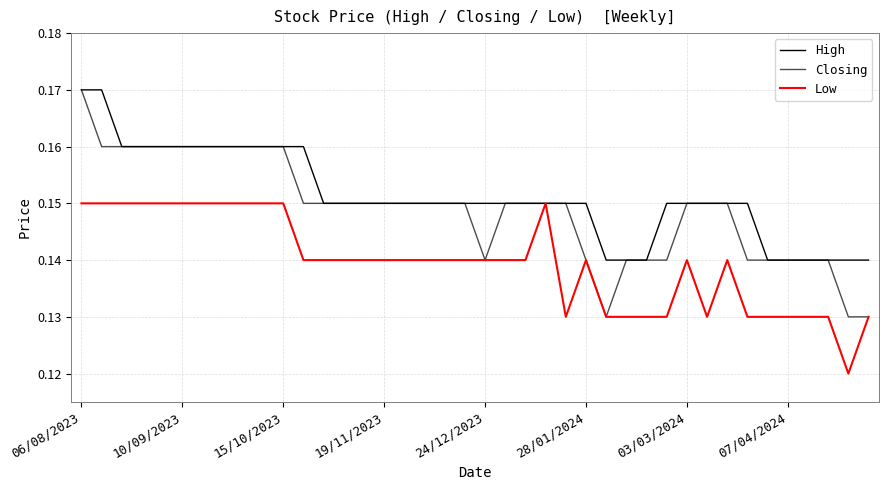

Is this an area chart (filled region under the line)?

No